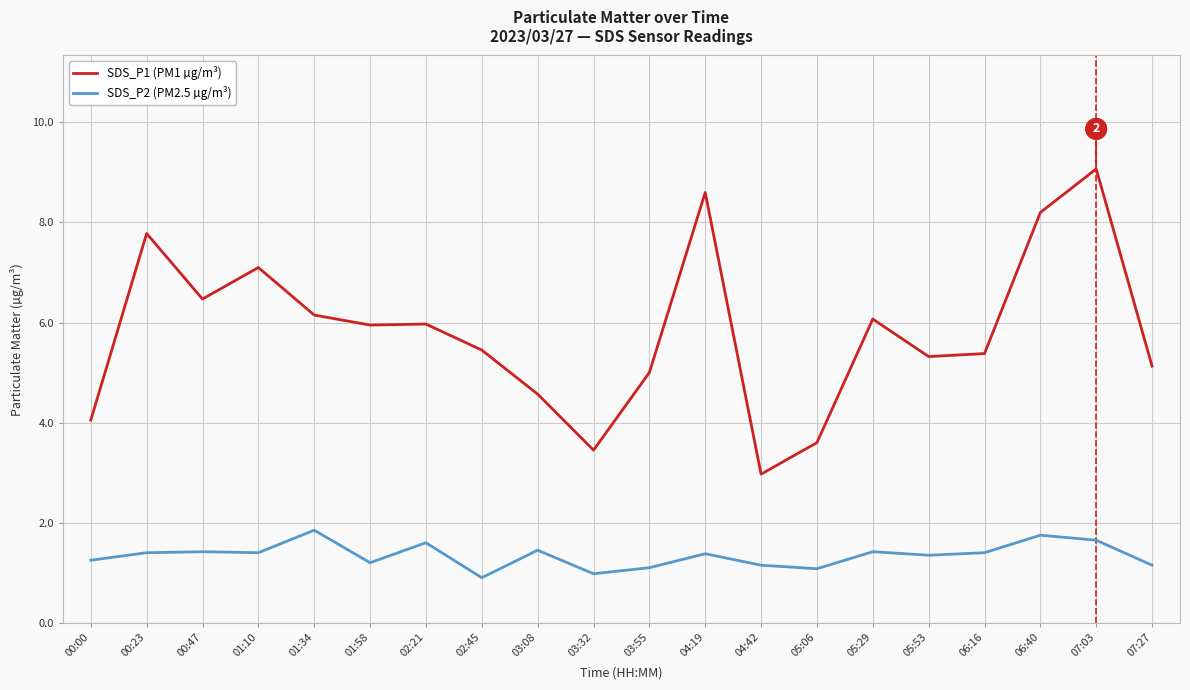

What is the difference between the SDS_P1 (PM1 µg/m³) values at 00:23 and 01:10?

0.7